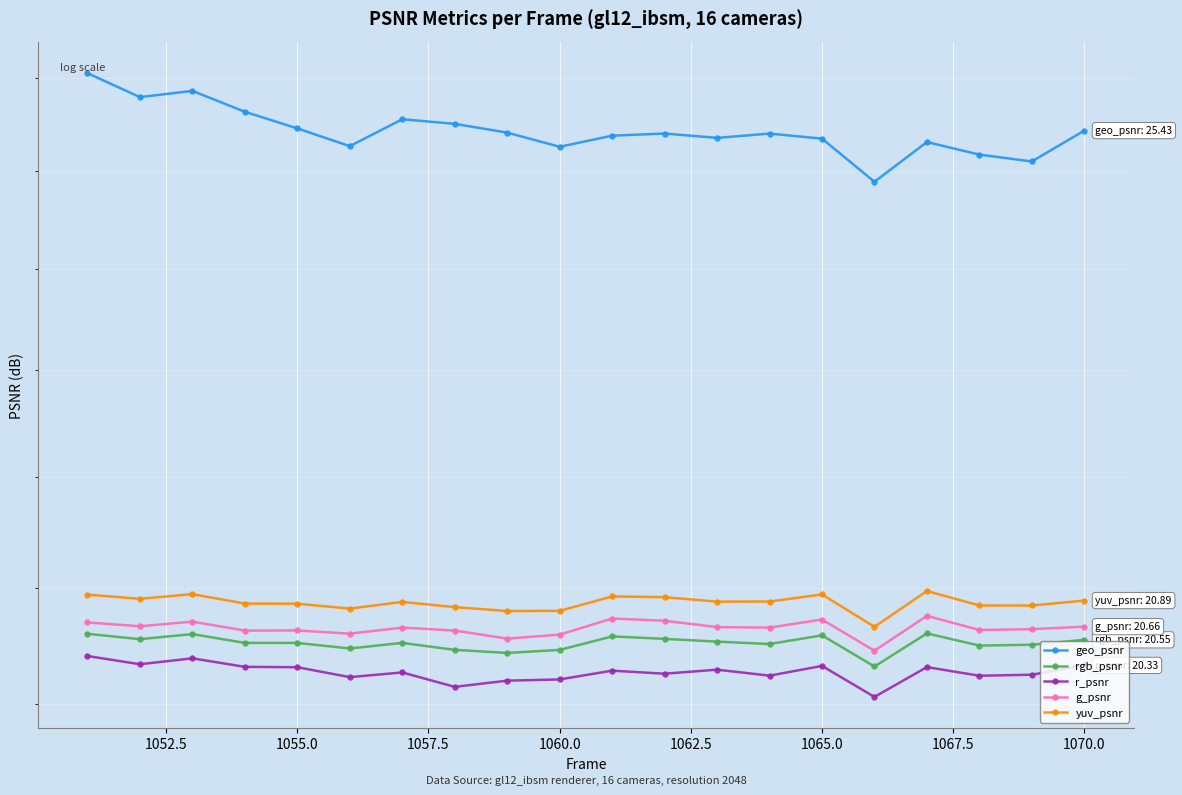

True or false: g_psnr and r_psnr intersect in this chart.

False